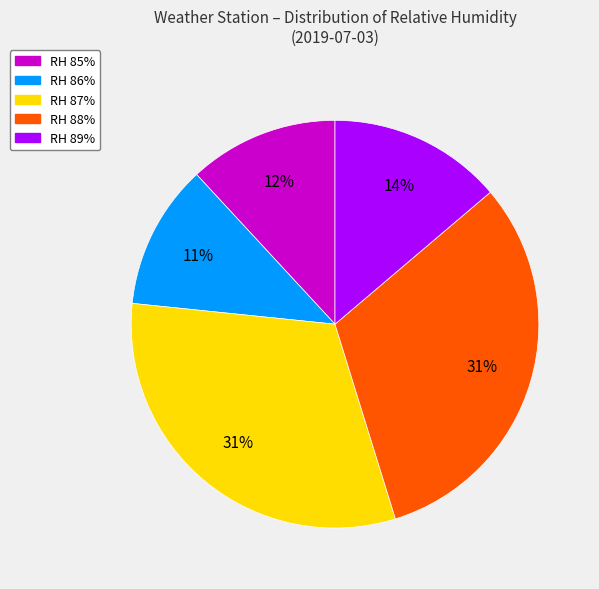

What is the ratio of the value at RH 85% to the value at RH 89%?

0.9